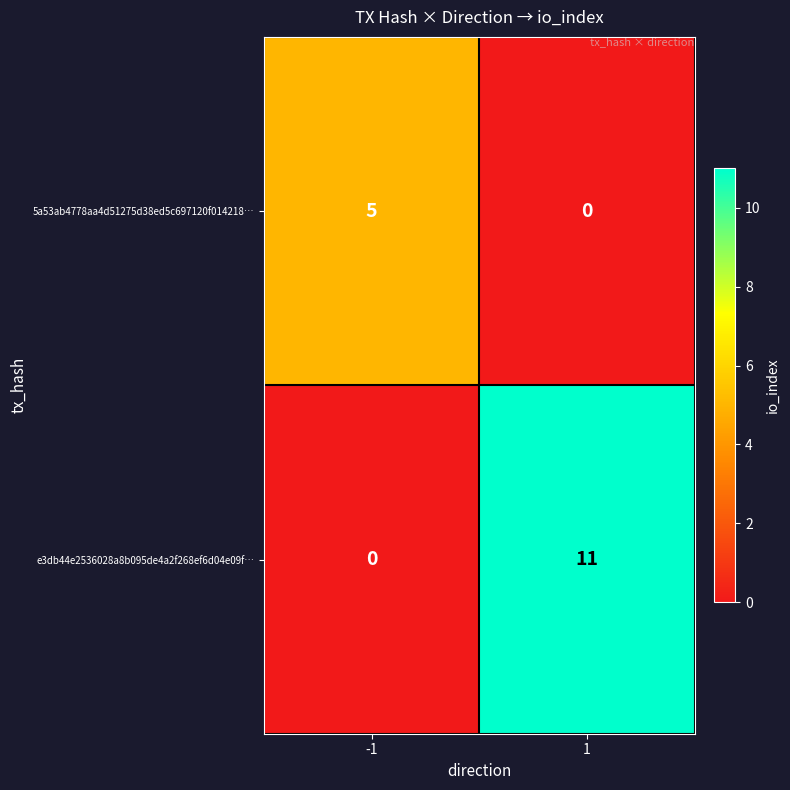

What is the difference between the e3db44e2536028a8b095de4a2f268ef6d04e09f… values at 1 and -1?

11